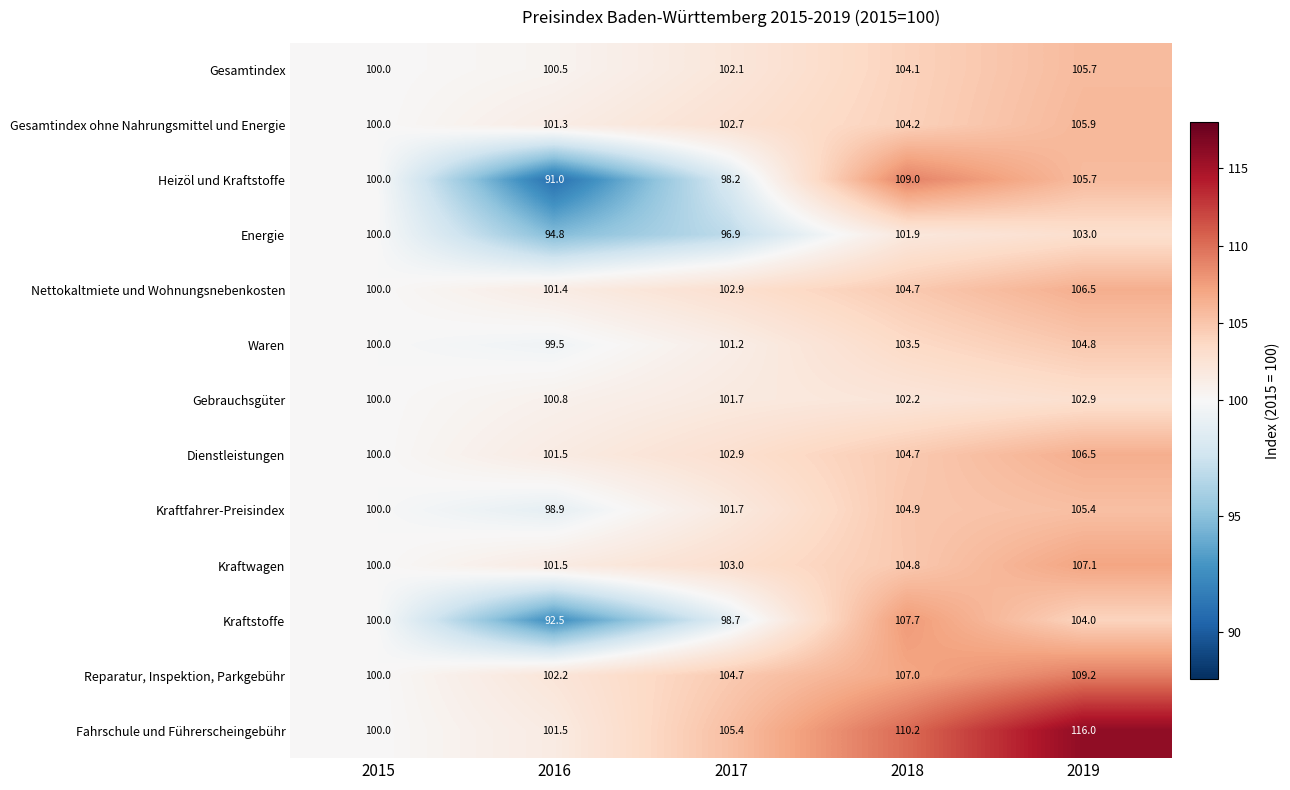

True or false: Kraftwagen has a value of 183.6 at 2018.

False